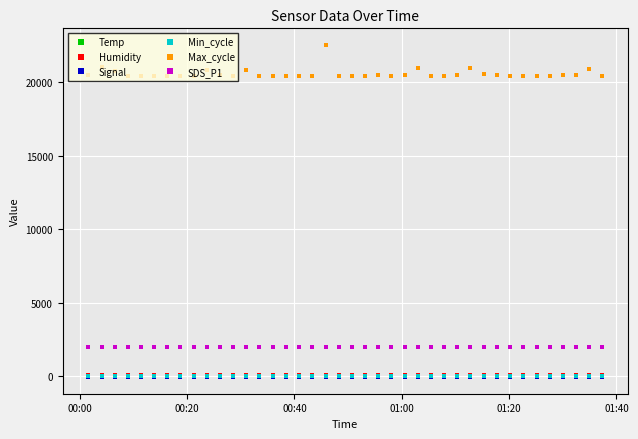

At how many categories does at least one series exceed 8048?

40